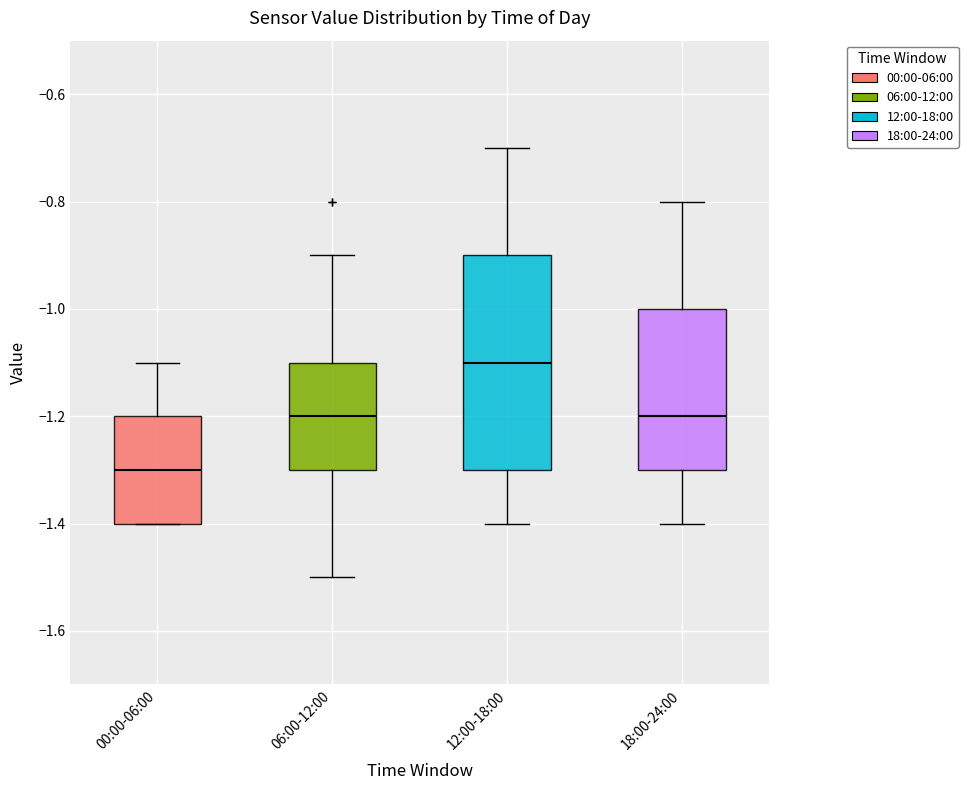

Which box is the tallest, from its lower edge to its upper edge?

12:00-18:00